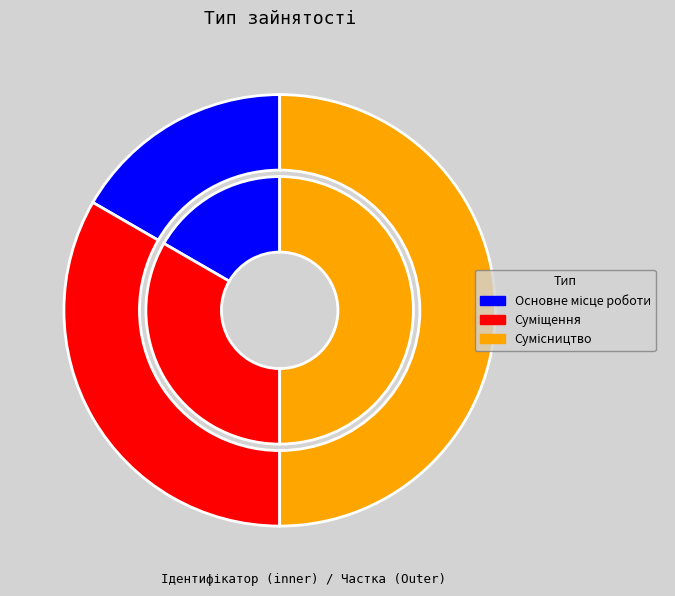

Is Основне місце роботи the majority of the pie?

No